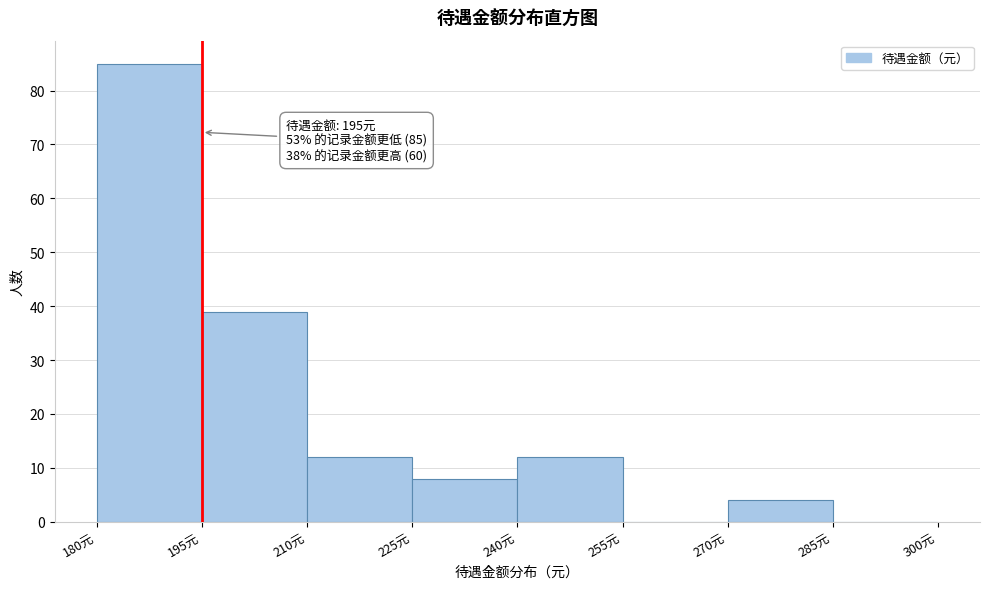

Over which range of the x-axis is the bar tallest?

180 to 195